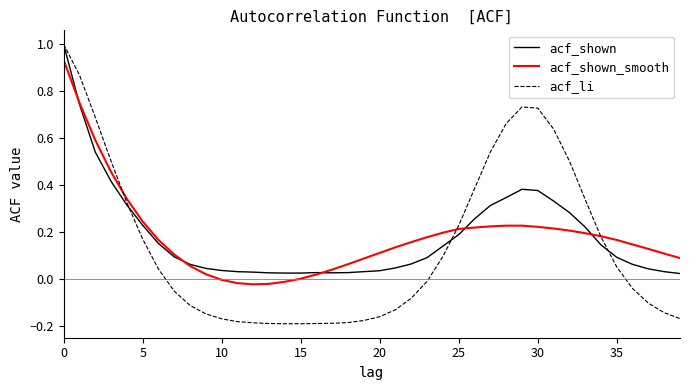

What is the maximum value shown in the chart?

1.0